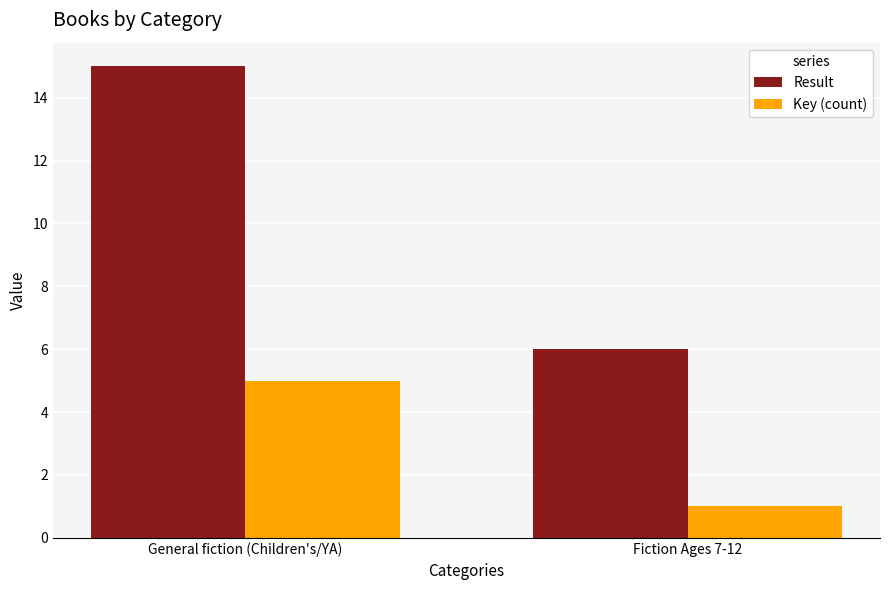

What is the total value across all series at General fiction (Children's/YA)?

20